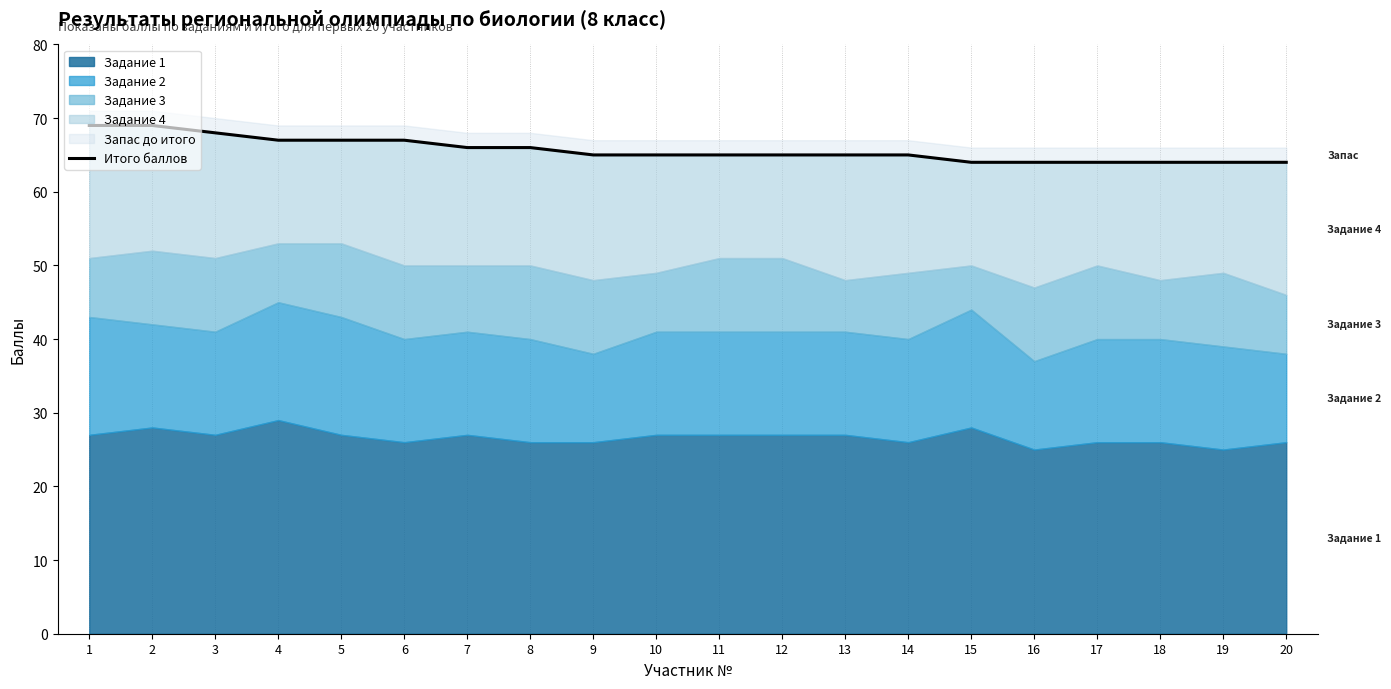

Rank the categories by value from lowest to highest.

15, 16, 17, 18, 19, 20, 9, 10, 11, 12, 13, 14, 7, 8, 4, 5, 6, 3, 1, 2